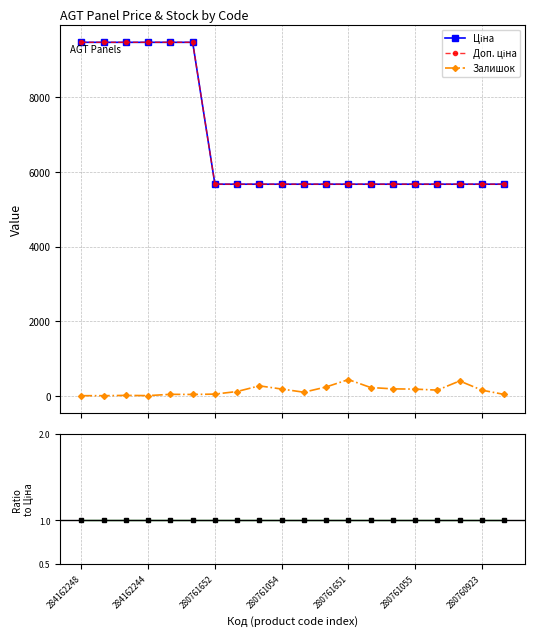

What is the total value across all series at 280761054?

11526.6